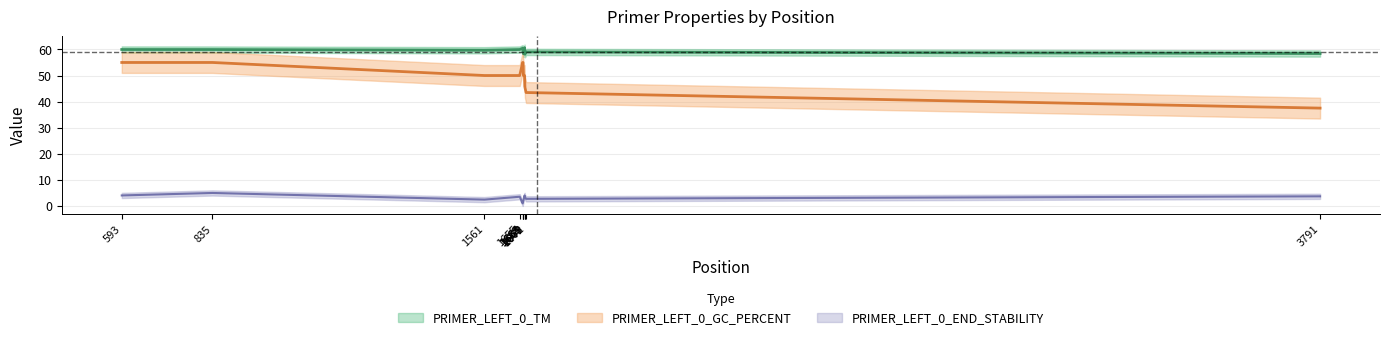

What is the difference between the PRIMER_LEFT_0_TM values at 1664 and 593?

0.9